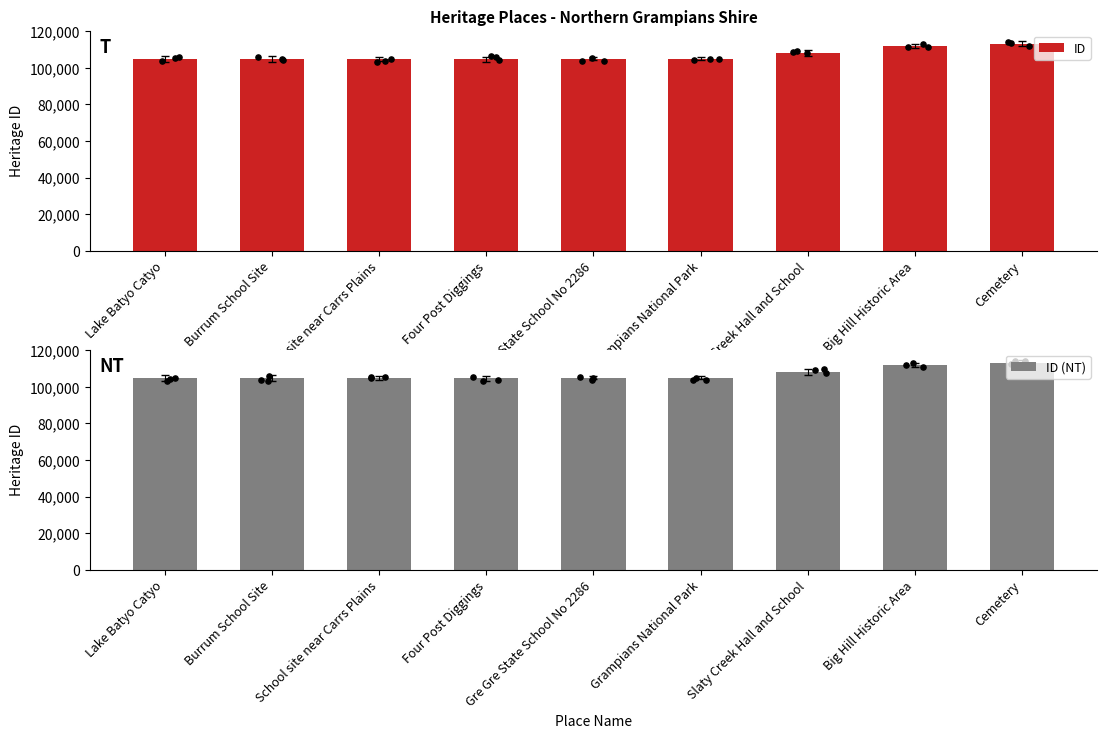

Which series has the largest total across all categories?

ID